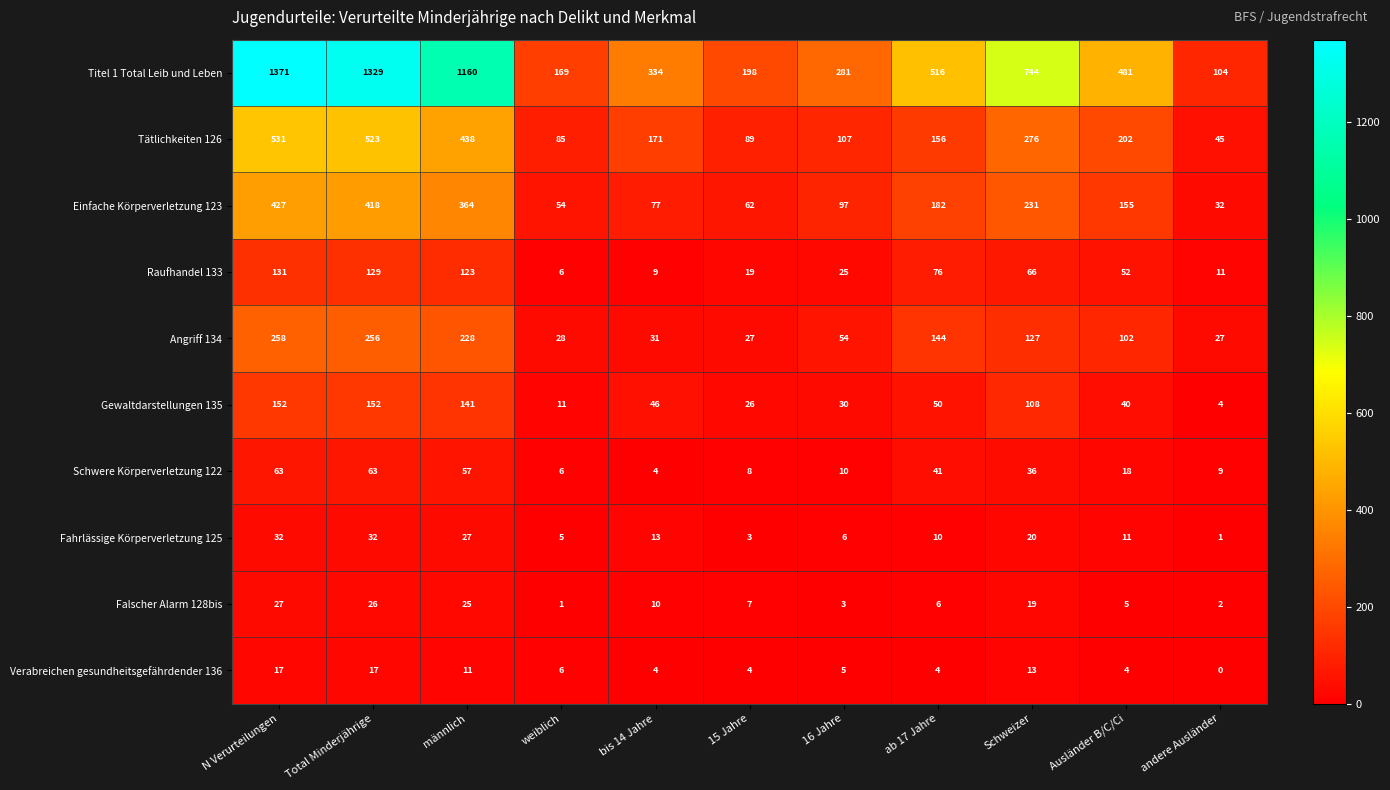

What is the spread (max minus min) of values at ab 17 Jahre?

512